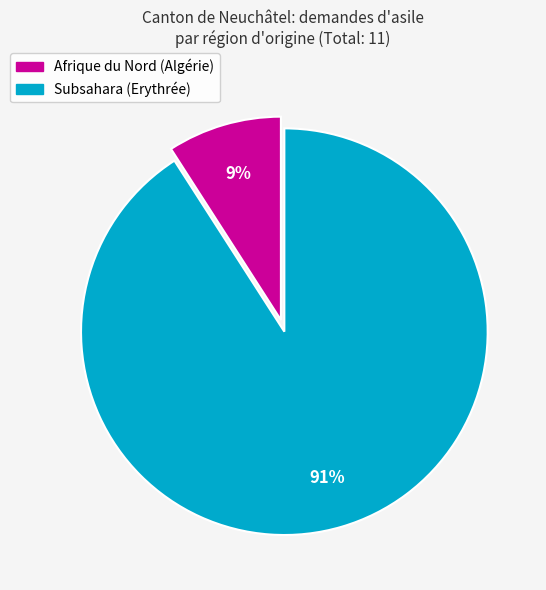

How many segments does this pie chart have?

2